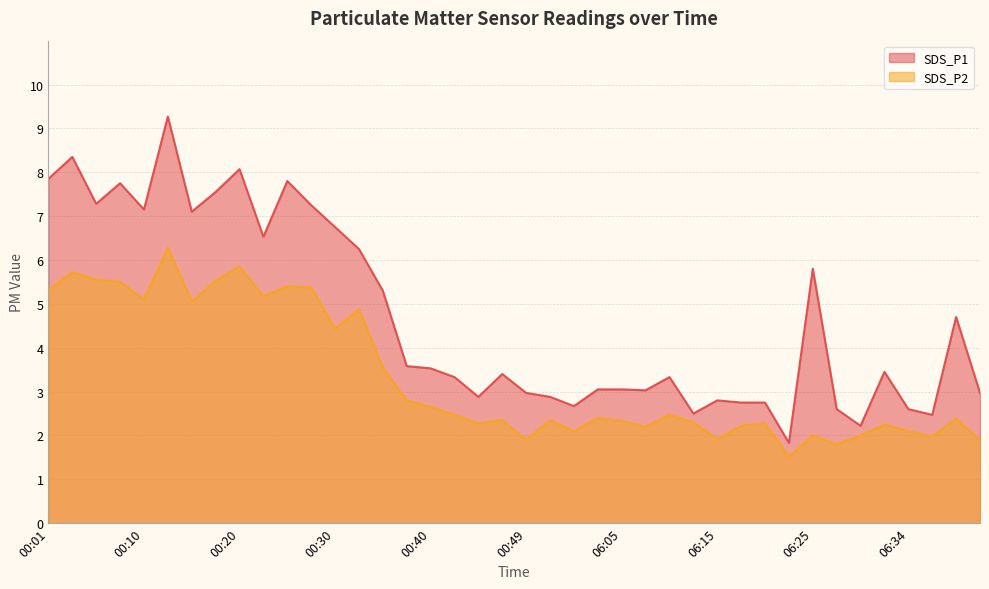

Rank the series by their average value, from lowest to highest.

SDS_P2, SDS_P1